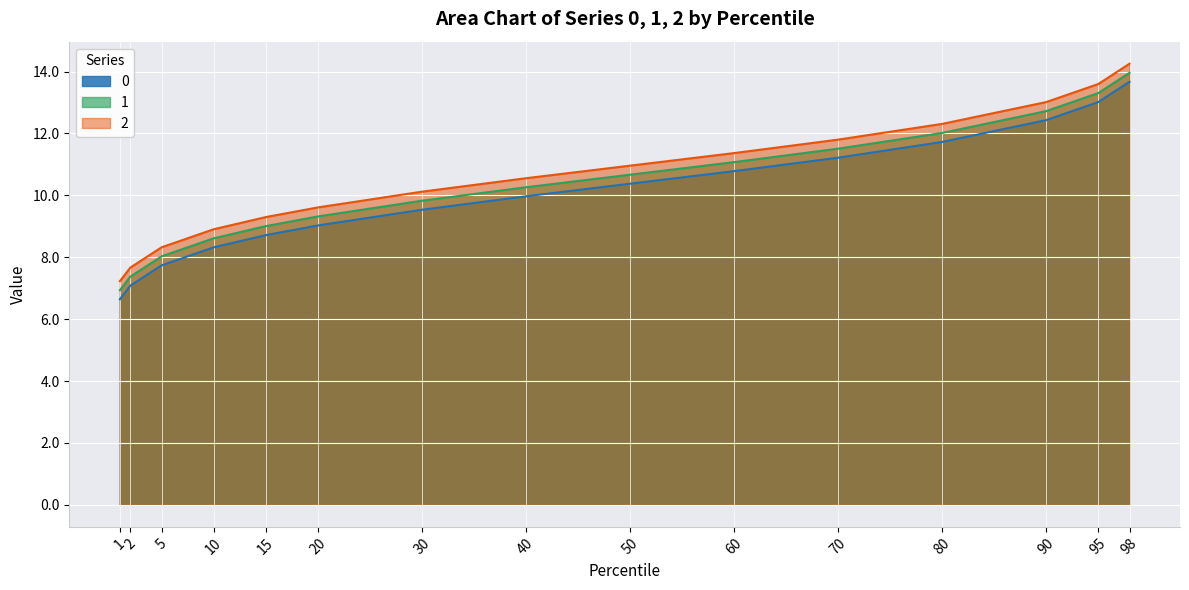

The 0 series shows 7.1 at 2. True or false?

True